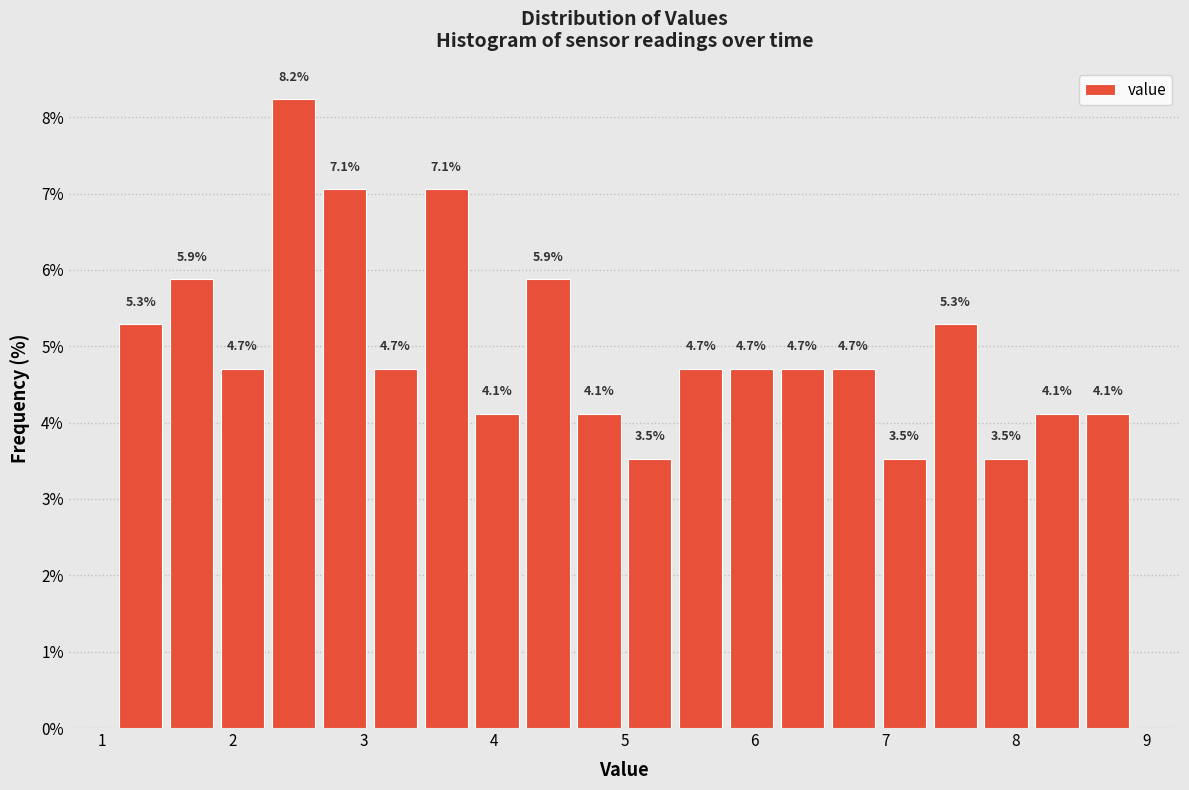

Around what value on the x-axis is the tallest bar? Give the approximate position of its centre, as read against the axis.

2.5